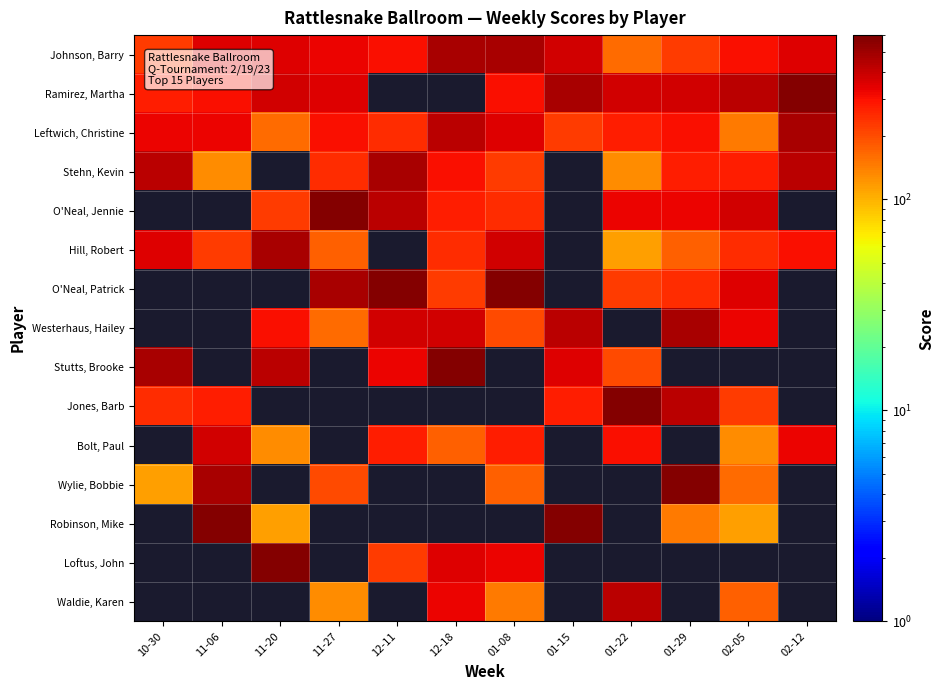

Count the number of categories in the chart.

12